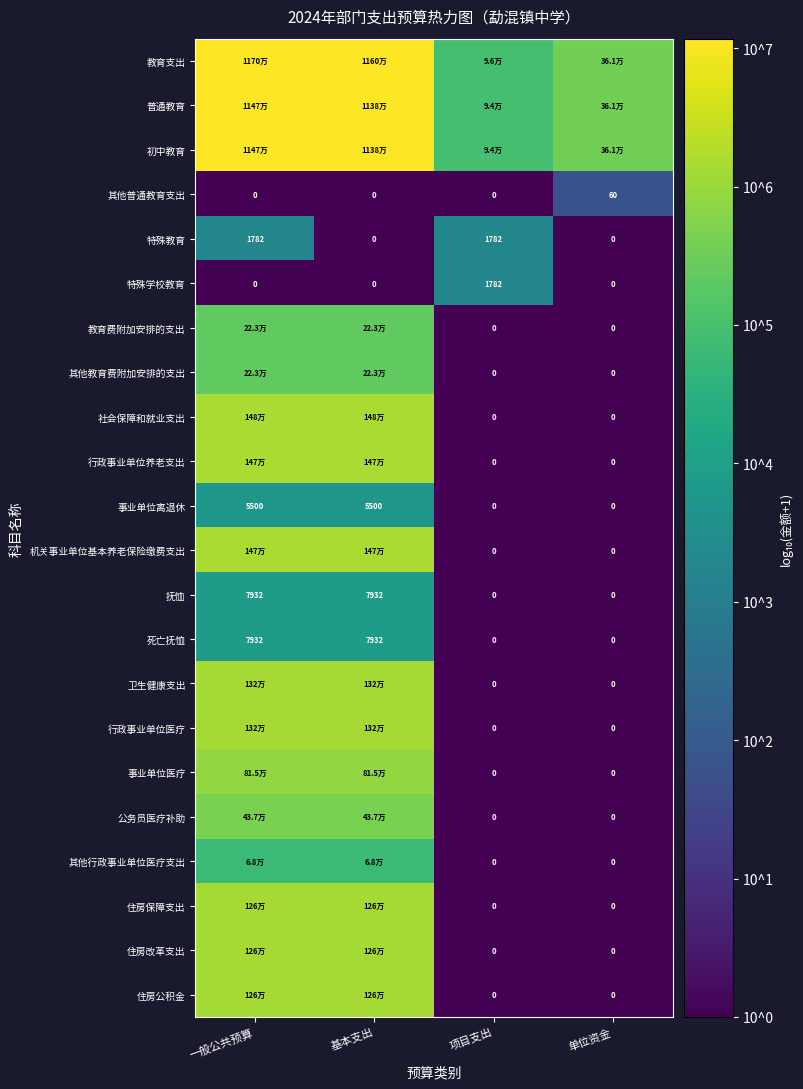

How many data points in 其他普通教育支出 are above 0?

1